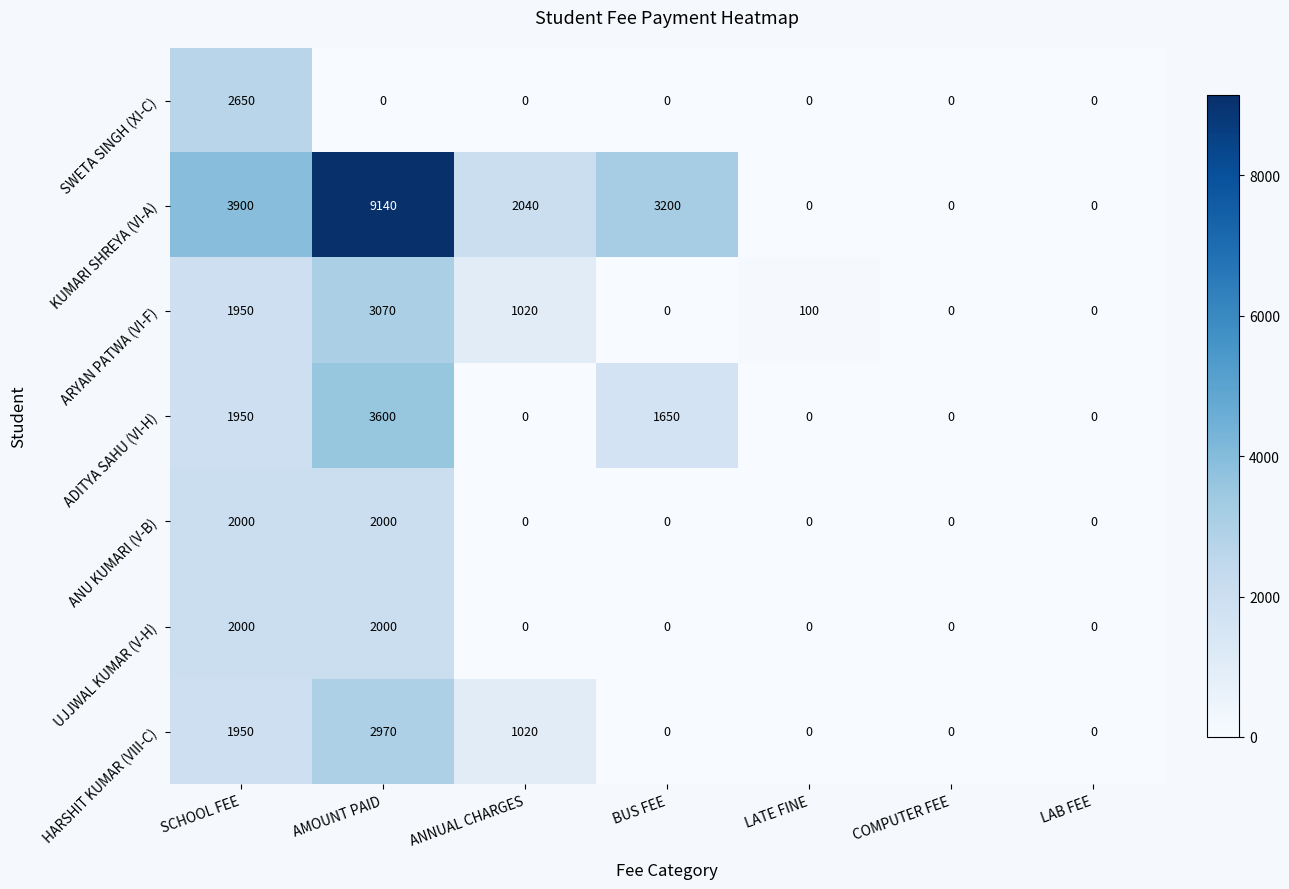

At how many categories does at least one series exceed 3076?

3